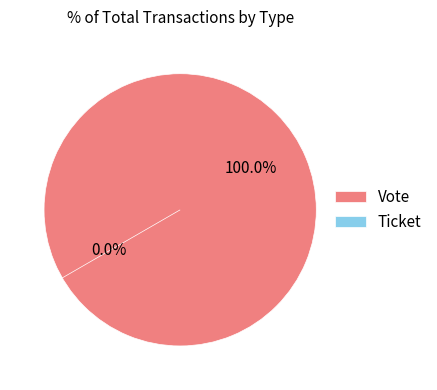

Does any single category account for the majority?

Yes